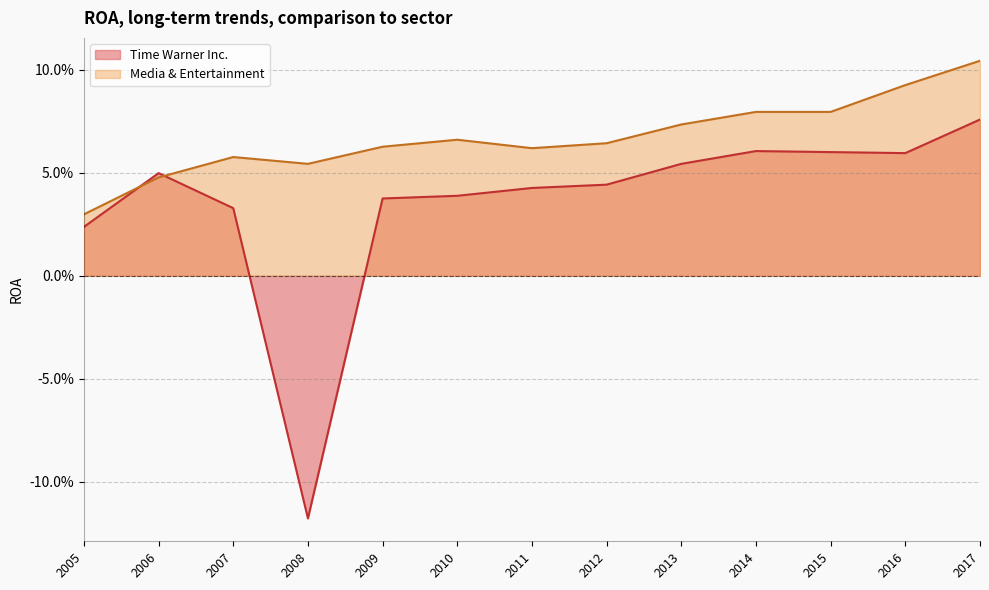

Between 2007 and 2005, which series saw the biggest shift?

Media & Entertainment